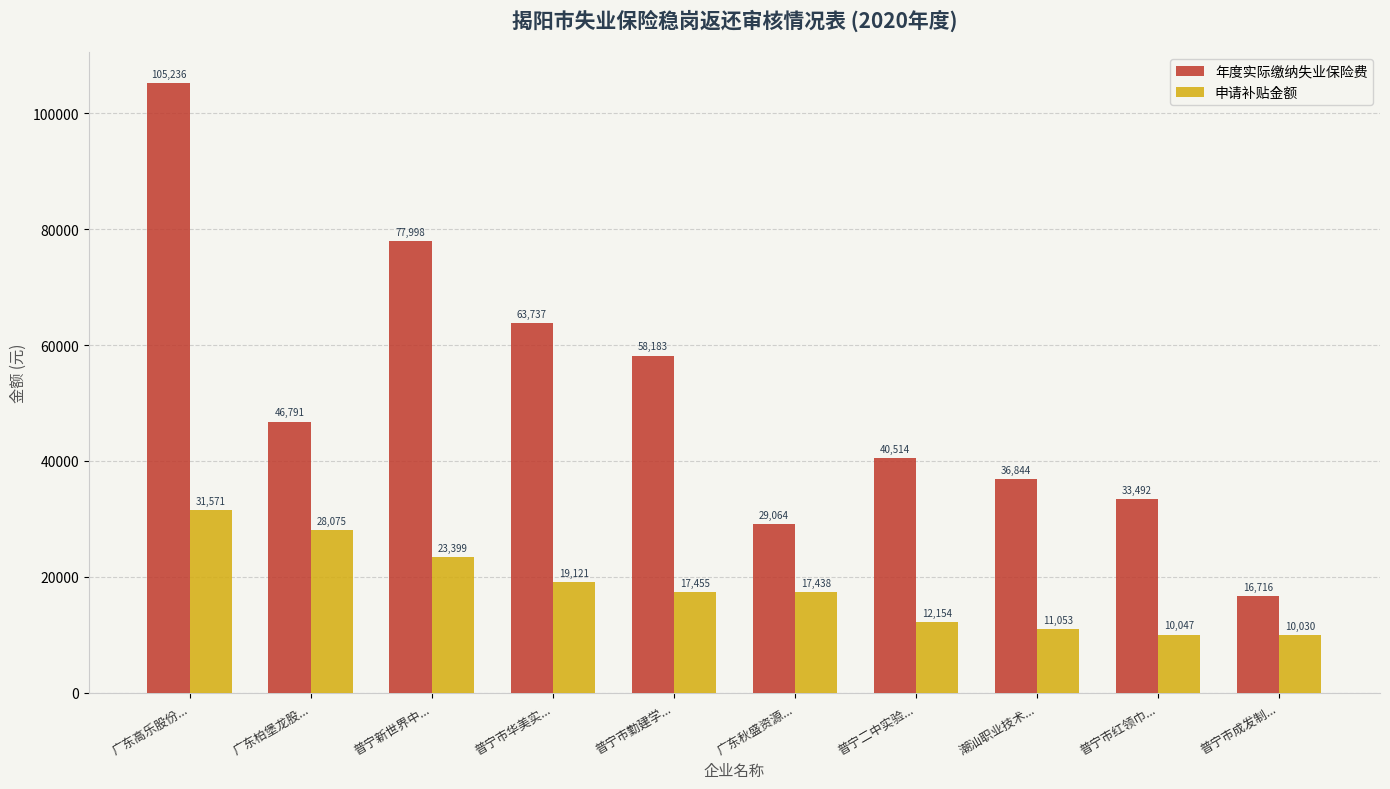

Is the value of 年度实际缴纳失业保险费 at 广东柏堡龙股... greater than the value of 申请补贴金额 at 普宁二中实验...?

Yes